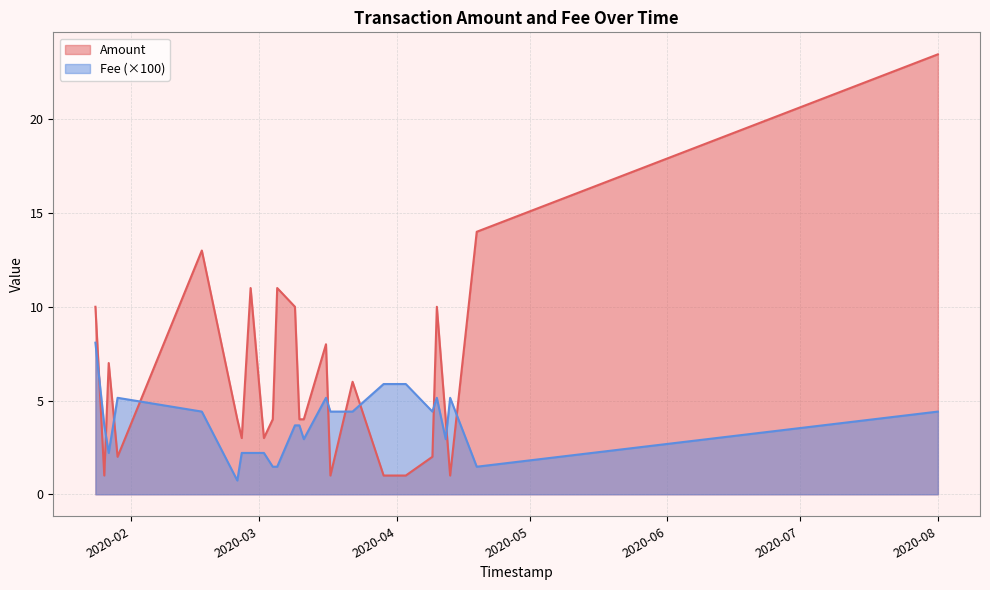

At which label is Amount closest to 12?

2020-02-17